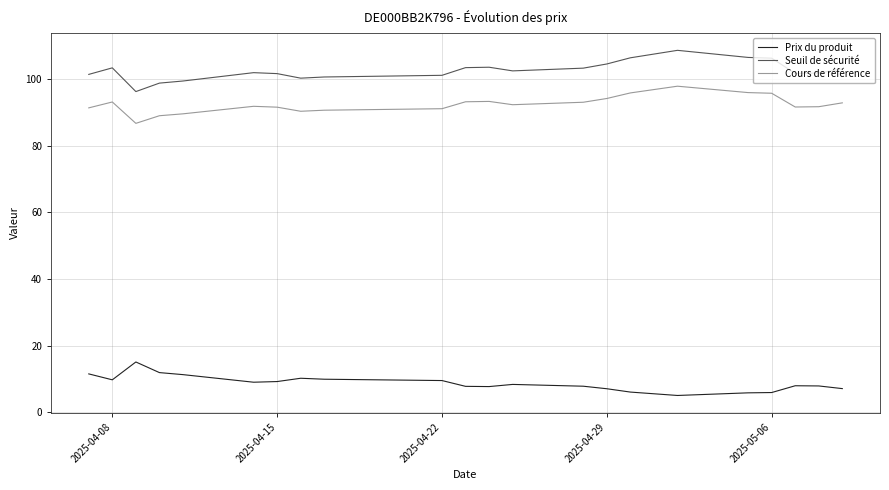

Which series has the largest total across all categories?

Seuil de sécurité